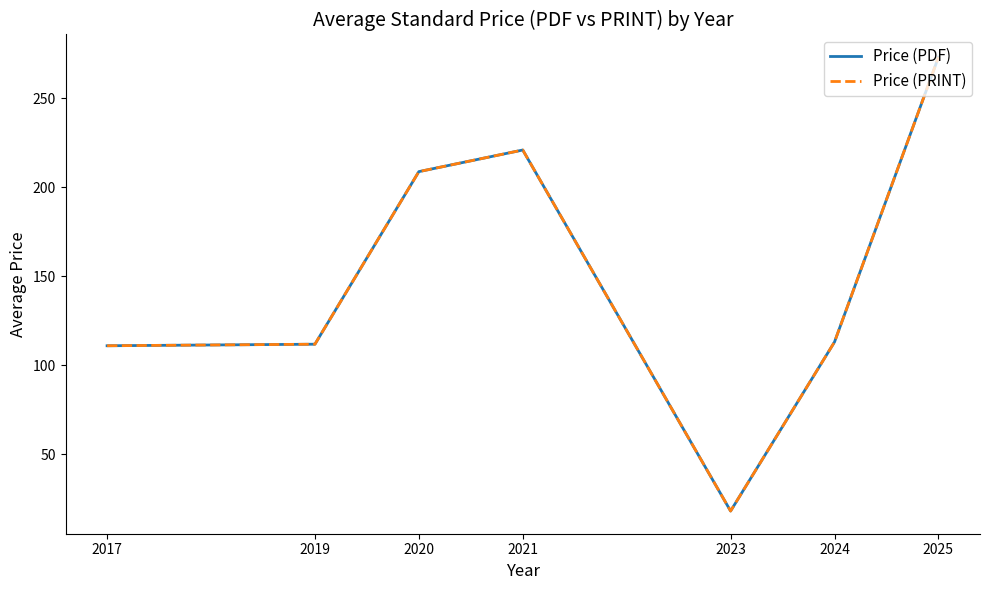

Reading left to right, what are all the values shown in this chart?

Price (PDF): 2017=110.9	2019=111.8	2020=208.8	2021=221.0	2023=18.0	2024=113.1	2025=273.2
Price (PRINT): 2017=110.9	2019=111.8	2020=208.8	2021=221.0	2023=18.0	2024=113.1	2025=273.2